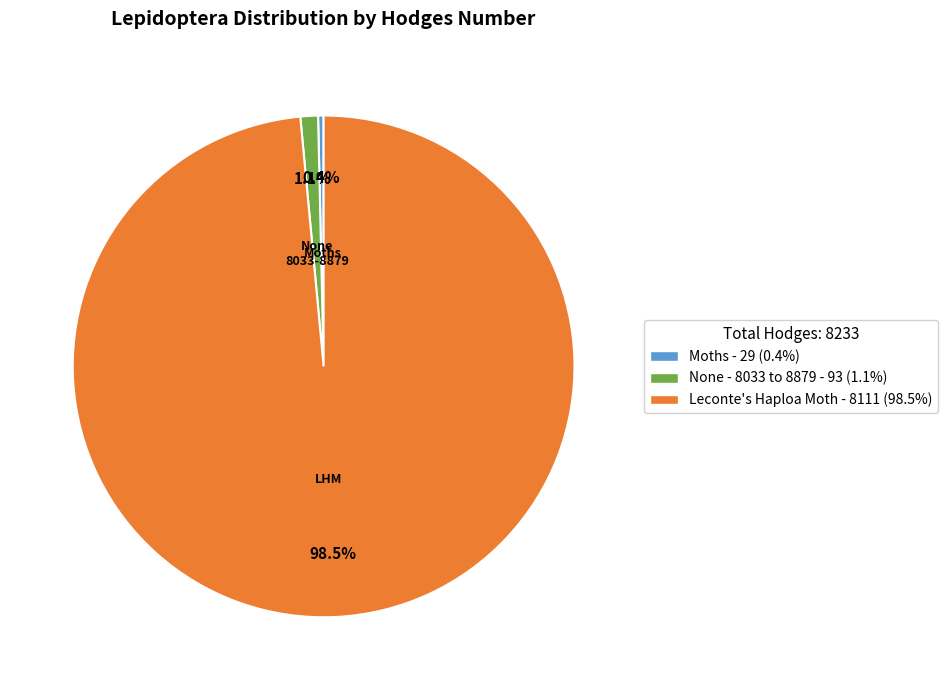

How many slices are in this pie chart?

3